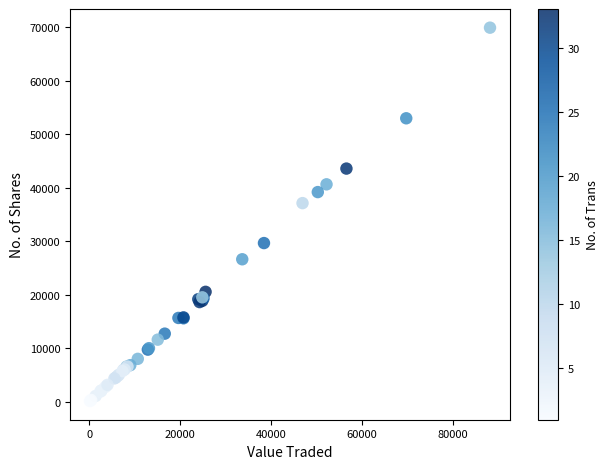

What Y value in the scatter plot is closest to 35009?

37113